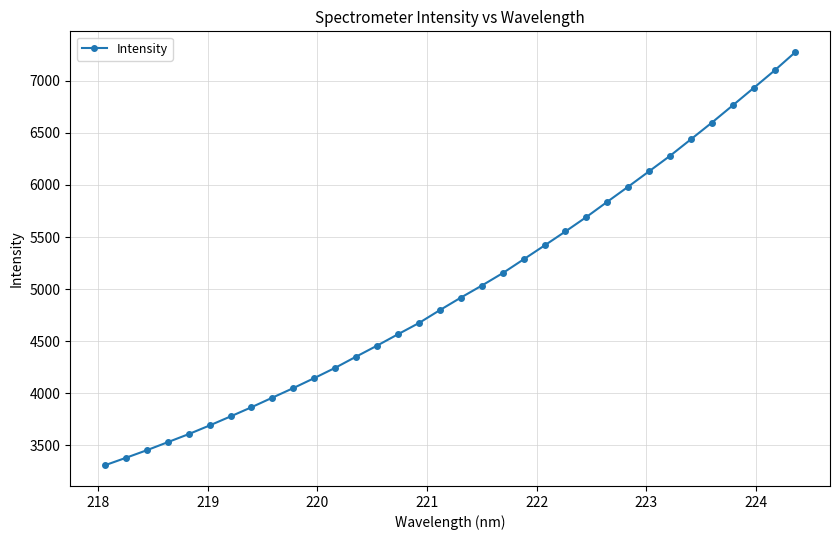

What is the maximum value shown in the chart?

7276.0